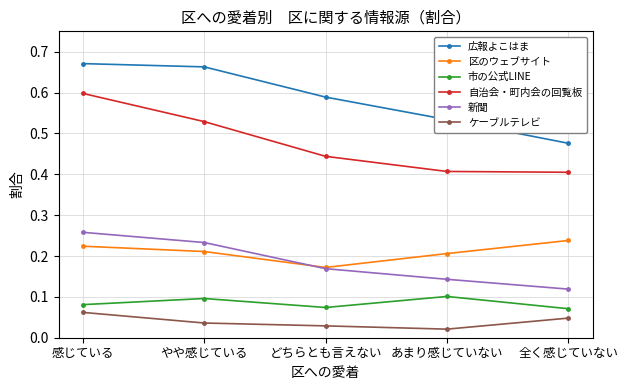

Which series has the largest total across all categories?

広報よこはま